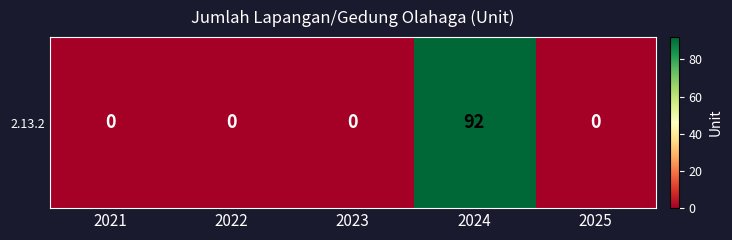

What is the difference between the maximum and minimum values?

92